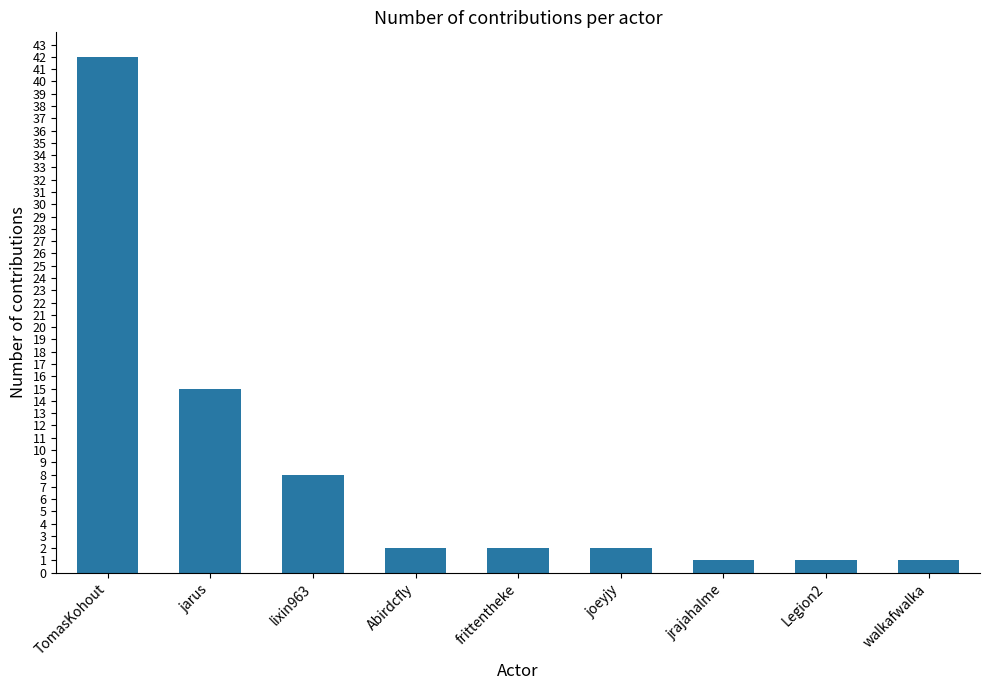

What is the maximum value shown in the chart?

42